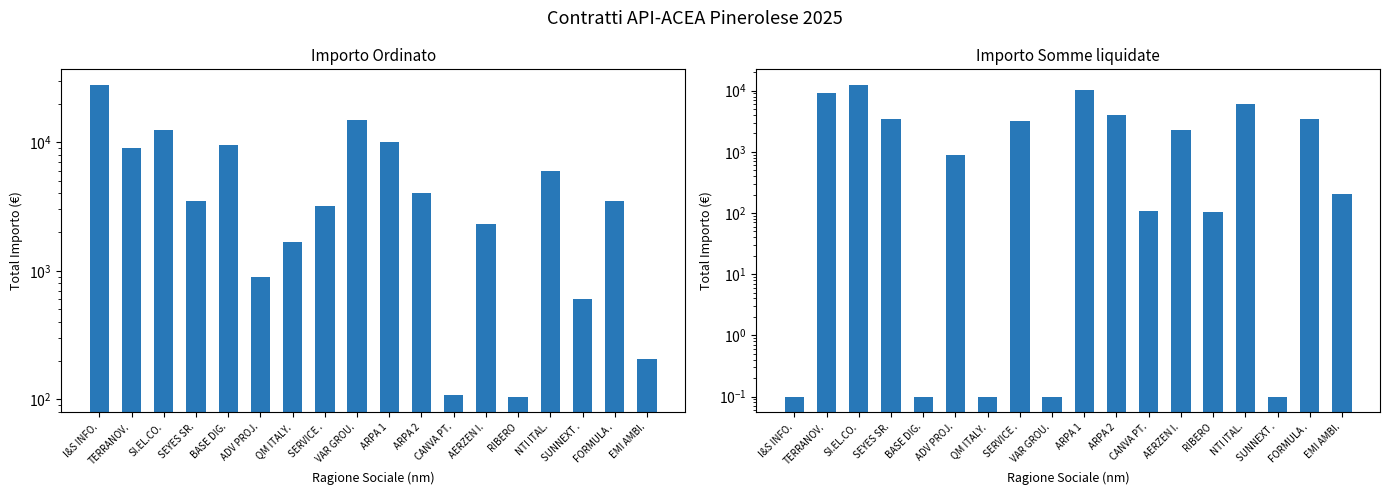

Where is Importo Ordinato nearest to the value 14037?

VAR GROU.